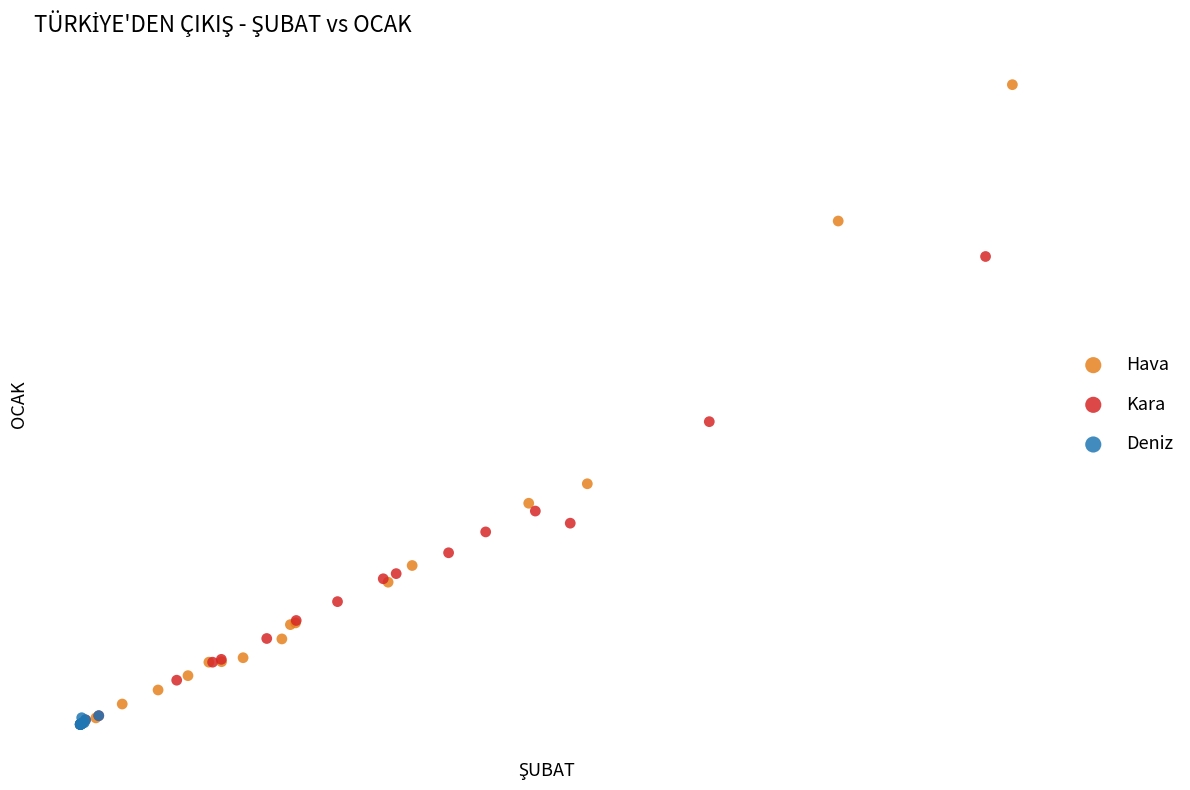

Which series has the largest Y range (max minus min)?

Hava